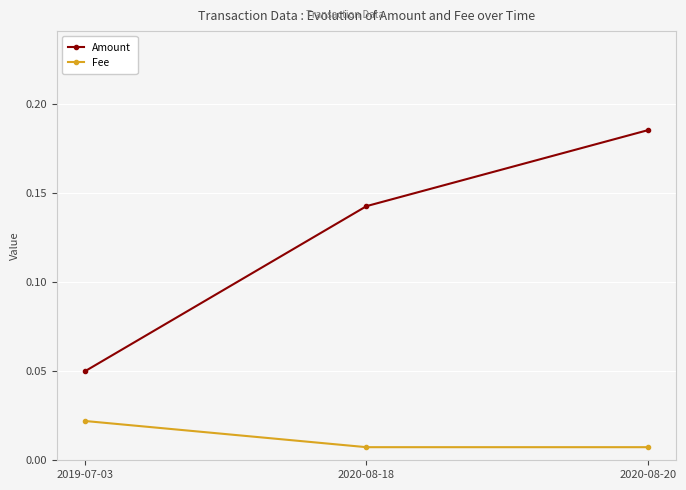

At how many categories does at least one series exceed 0?

3